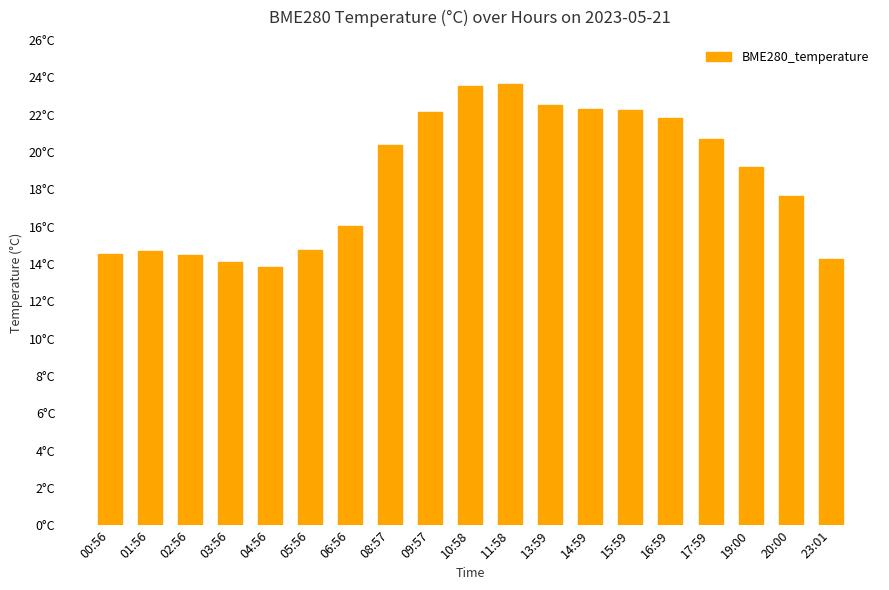

What position from the right is 11:58?

9